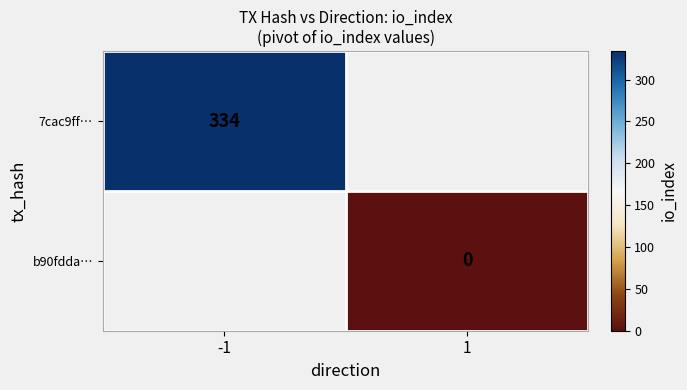

Between -1 and 1, which is larger?

-1